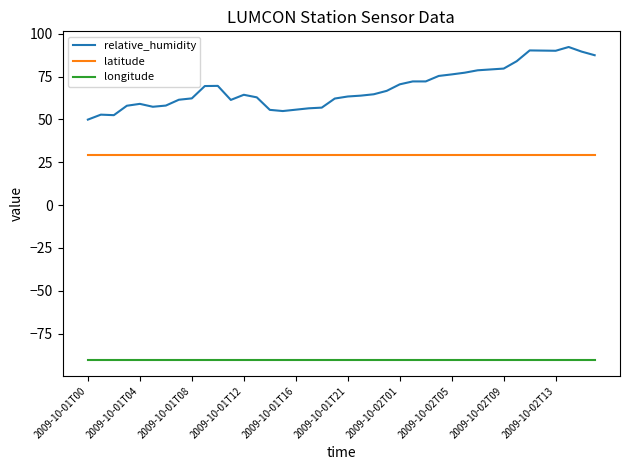

What is the highest value of the relative_humidity series?

92.3